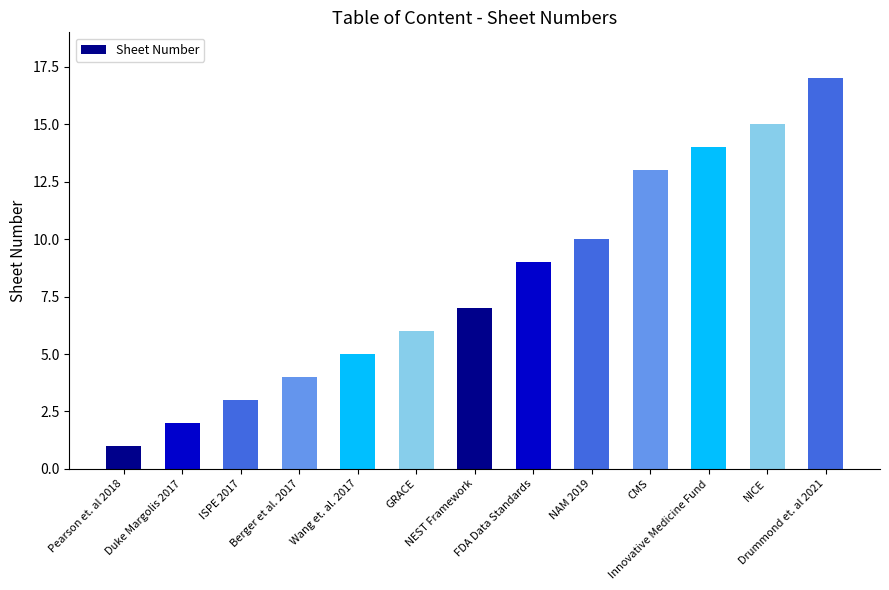

What is the difference between the maximum and minimum values?

16